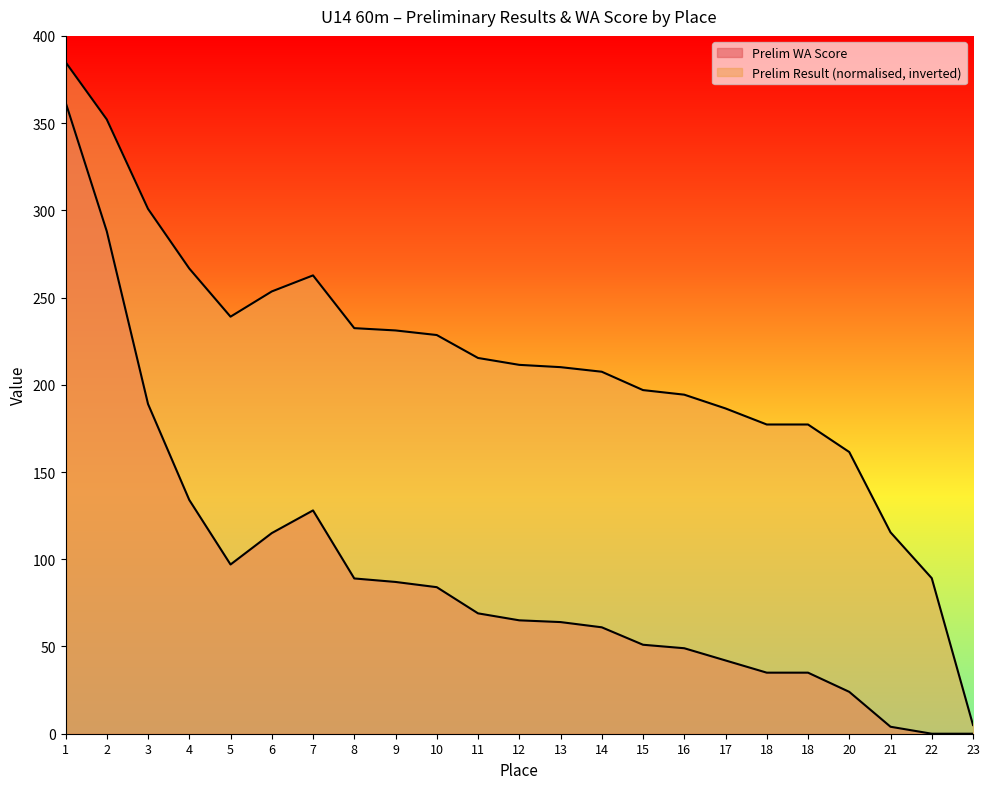

At how many categories does at least one series exceed 144?

20